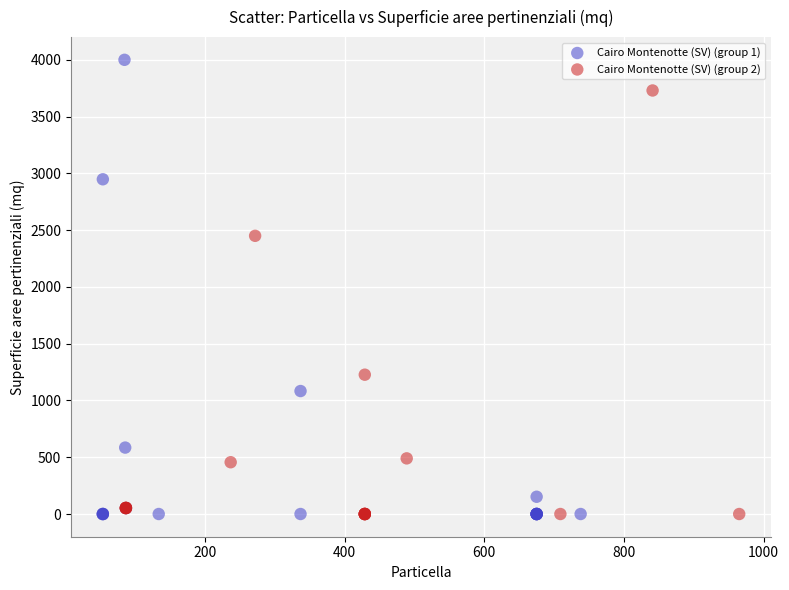

Which series has the widest spread of Y values?

Cairo Montenotte (SV) (group 1)